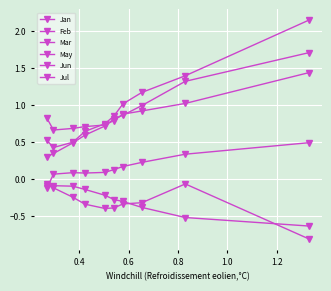

In Mar, how many points are higher than both neighbors (excluding endpoints)?

1